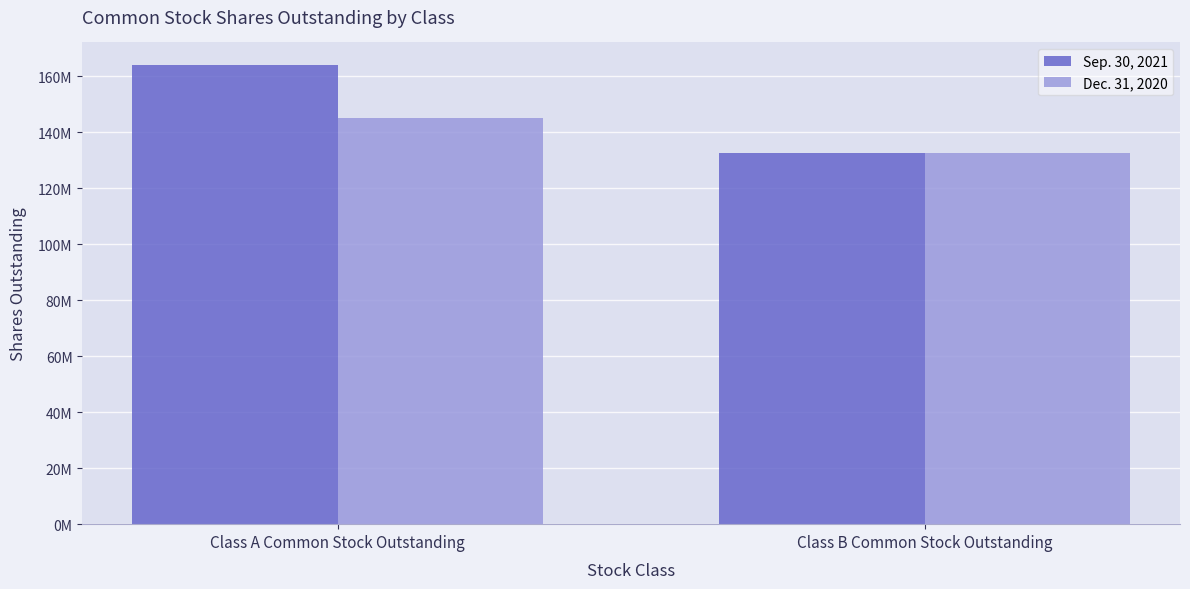

What are all the series names shown in the legend?

Sep. 30, 2021, Dec. 31, 2020